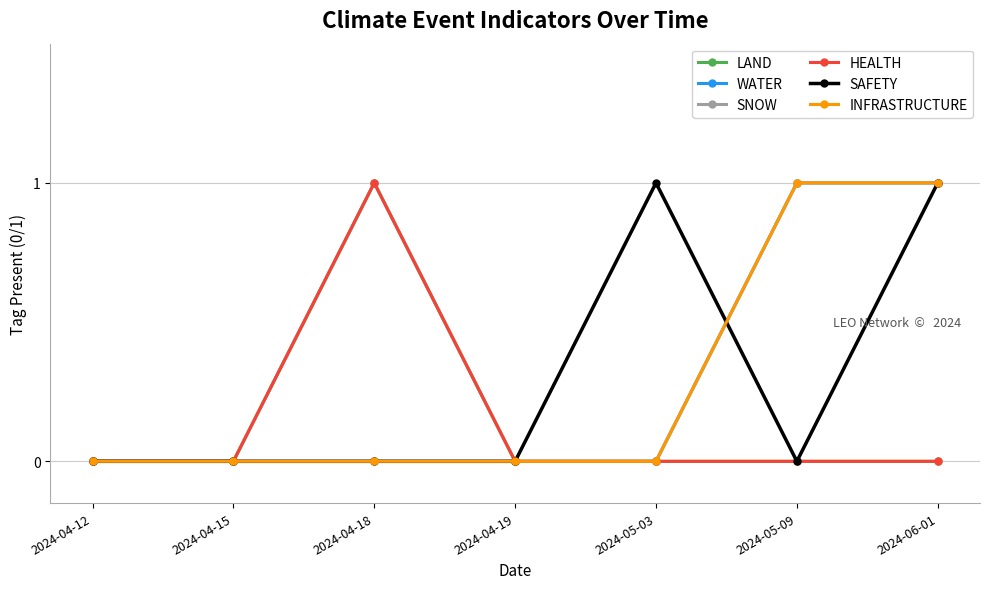

Does the chart have visible grid lines?

Yes